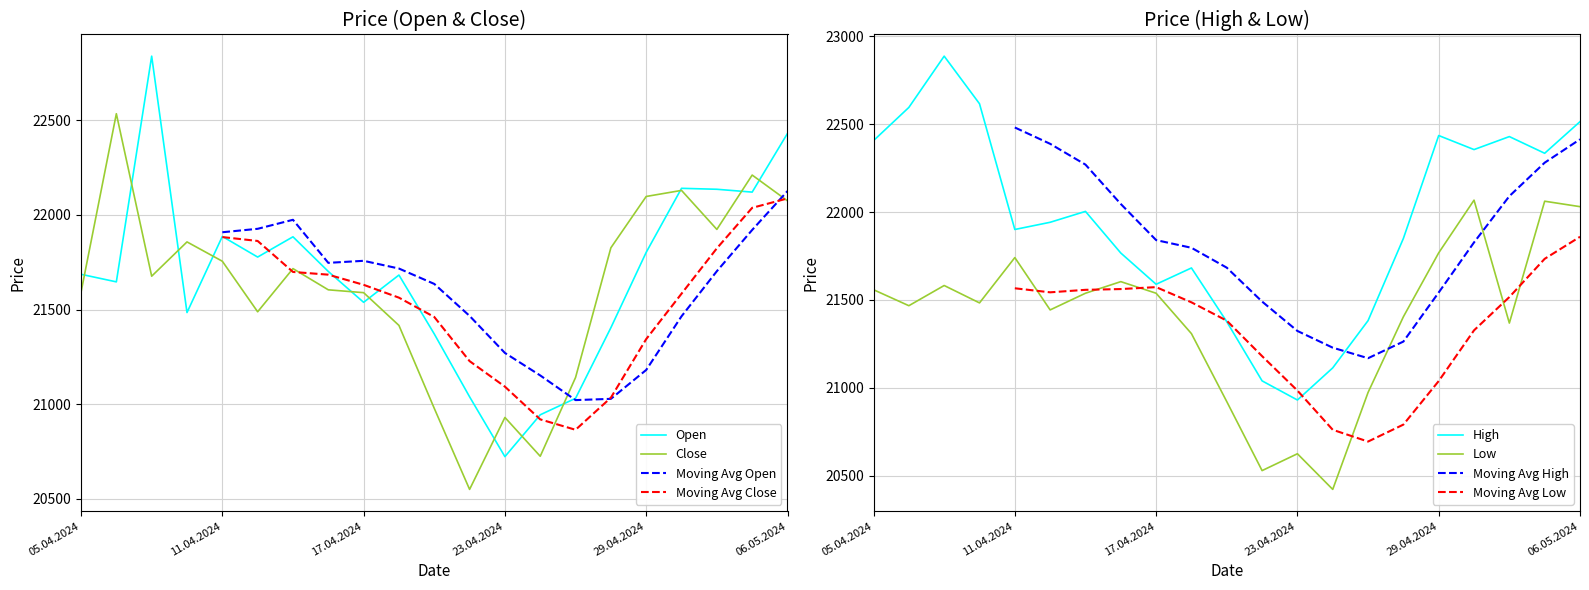

At which category is the sum across all series the highest?

06.05.2024